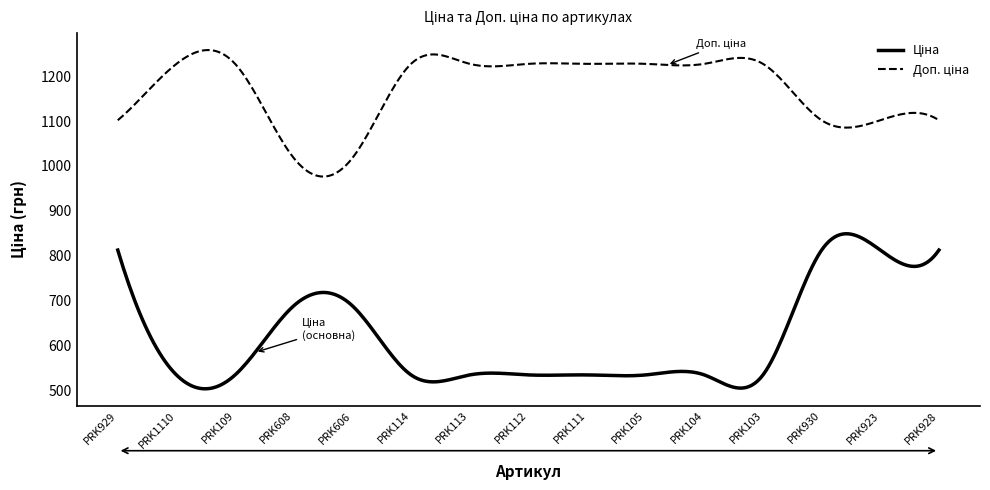

What is the minimum value shown in the chart?

504.5